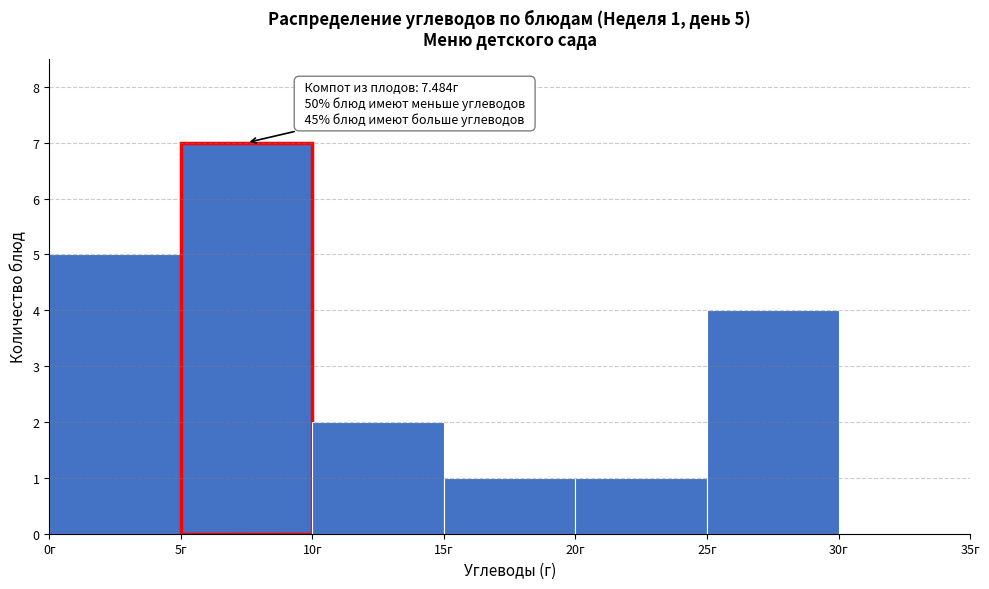

Which range on the x-axis has the tallest bar?

5 to 10